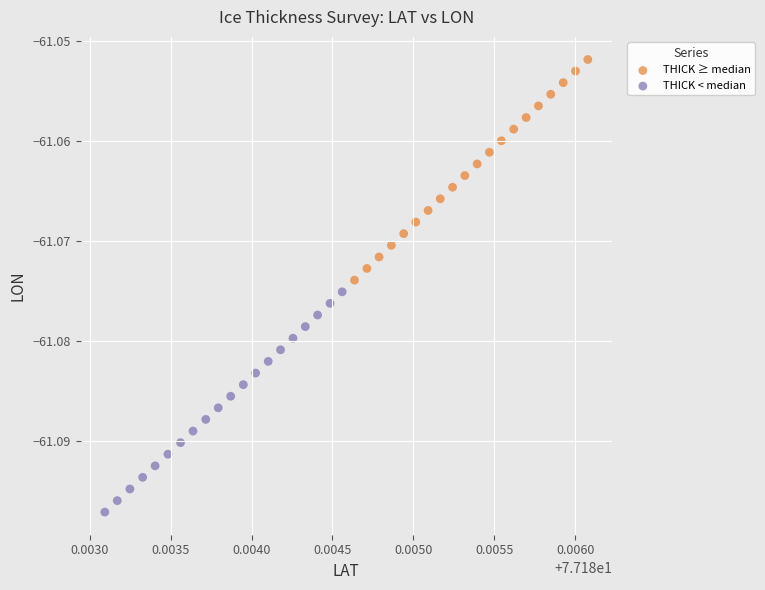

What are all the series names shown in the legend?

THICK ≥ median, THICK < median